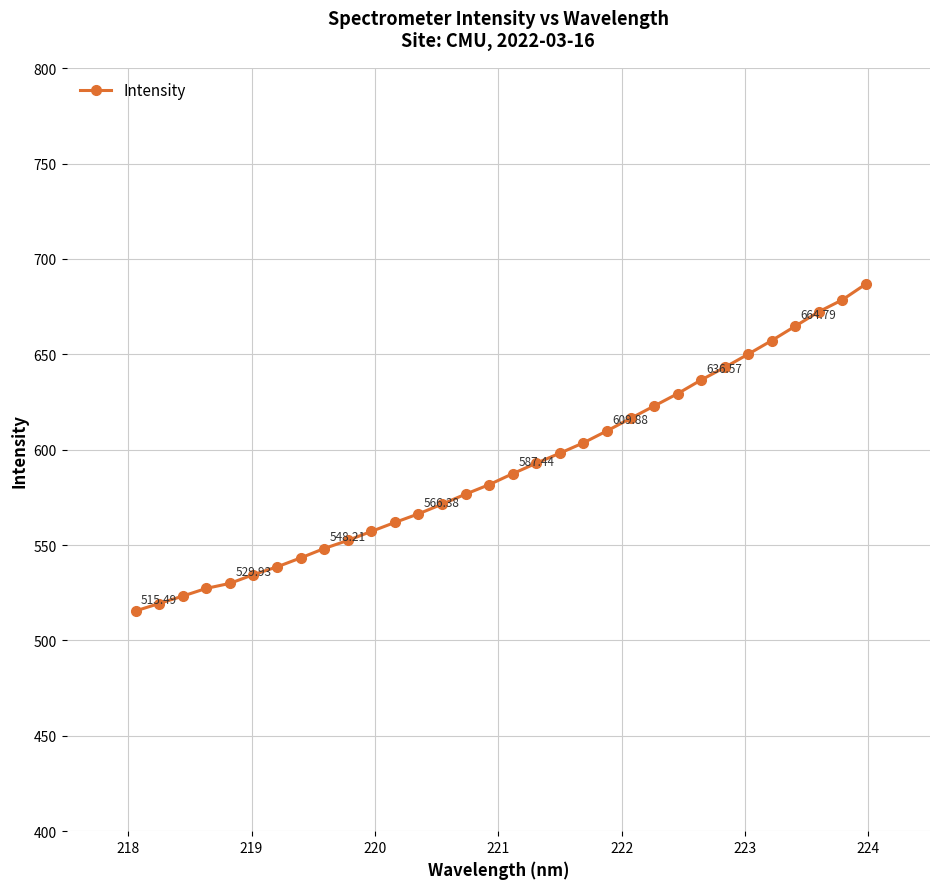

What is the difference between the maximum and second lowest values?

167.5